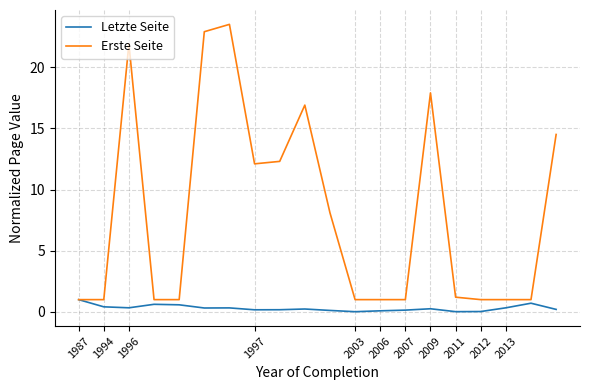

What is the difference between the second highest and minimum values in the Erste Seite series?

21.9